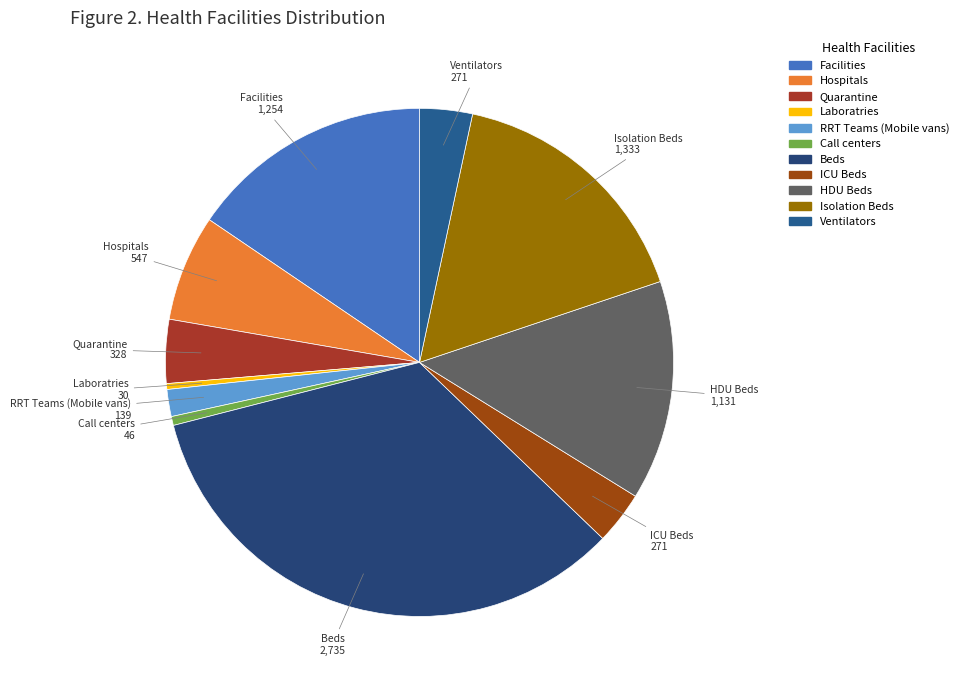

The Facilities slice represents 26% of the pie. True or false?

False